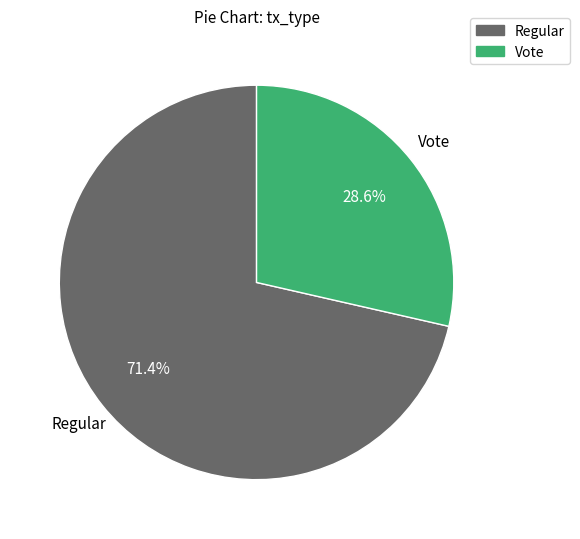

To the nearest percent, what is the average slice percentage?

50%